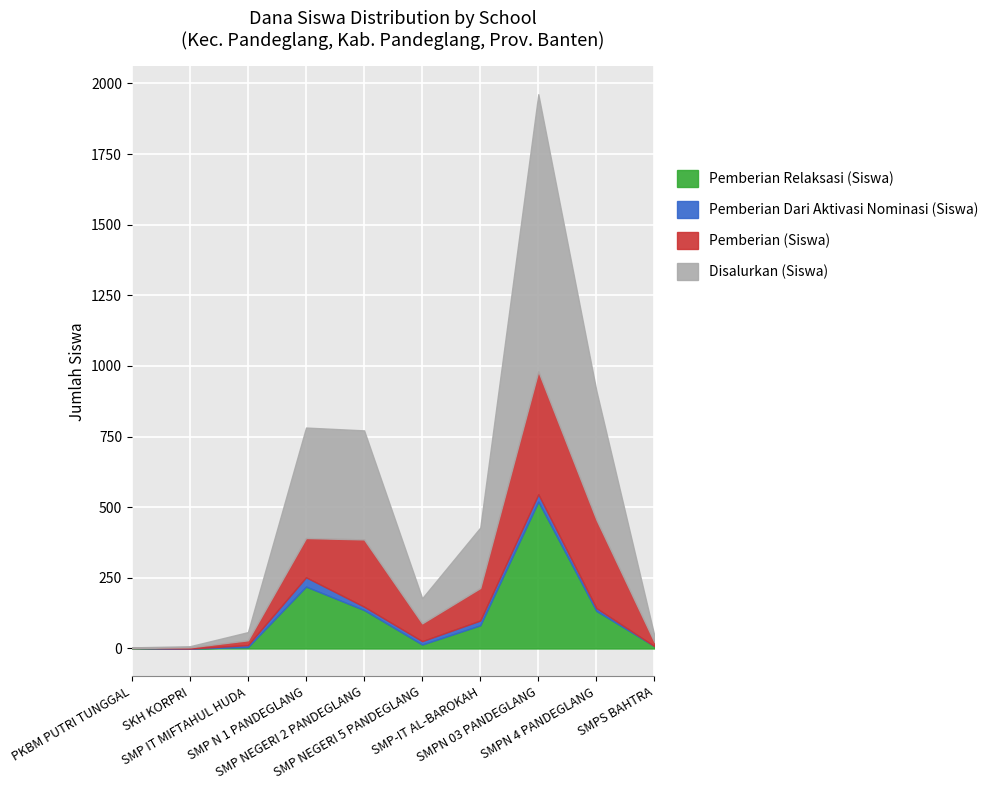

Reading left to right, what are all the values shown in this chart?

Pemberian Relaksasi (Siswa): PKBM PUTRI TUNGGAL=2	SKH KORPRI=0	SMP IT MIFTAHUL HUDA=5	SMP N 1 PANDEGLANG=219	SMP NEGERI 2 PANDEGLANG=136	SMP NEGERI 5 PANDEGLANG=14	SMP-IT AL-BAROKAH=82	SMPN 03 PANDEGLANG=520	SMPN 4 PANDEGLANG=133	SMPS BAHTRA=8
Pemberian Dari Aktivasi Nominasi (Siswa): PKBM PUTRI TUNGGAL=0	SKH KORPRI=0	SMP IT MIFTAHUL HUDA=7	SMP N 1 PANDEGLANG=33	SMP NEGERI 2 PANDEGLANG=12	SMP NEGERI 5 PANDEGLANG=12	SMP-IT AL-BAROKAH=17	SMPN 03 PANDEGLANG=26	SMPN 4 PANDEGLANG=10	SMPS BAHTRA=0
Pemberian (Siswa): PKBM PUTRI TUNGGAL=0	SKH KORPRI=4	SMP IT MIFTAHUL HUDA=17	SMP N 1 PANDEGLANG=139	SMP NEGERI 2 PANDEGLANG=238	SMP NEGERI 5 PANDEGLANG=63	SMP-IT AL-BAROKAH=115	SMPN 03 PANDEGLANG=435	SMPN 4 PANDEGLANG=313	SMPS BAHTRA=14
Disalurkan (Siswa): PKBM PUTRI TUNGGAL=2	SKH KORPRI=4	SMP IT MIFTAHUL HUDA=29	SMP N 1 PANDEGLANG=391	SMP NEGERI 2 PANDEGLANG=386	SMP NEGERI 5 PANDEGLANG=89	SMP-IT AL-BAROKAH=214	SMPN 03 PANDEGLANG=981	SMPN 4 PANDEGLANG=456	SMPS BAHTRA=22